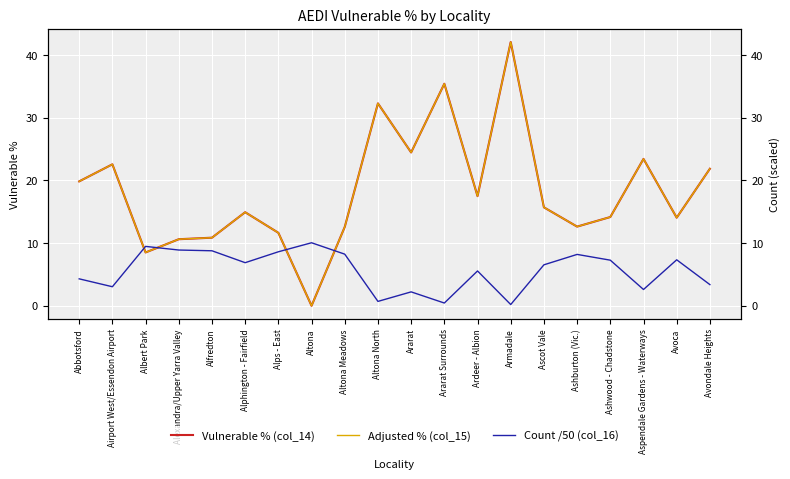

Between Armadale and Avoca, which is larger?

Armadale